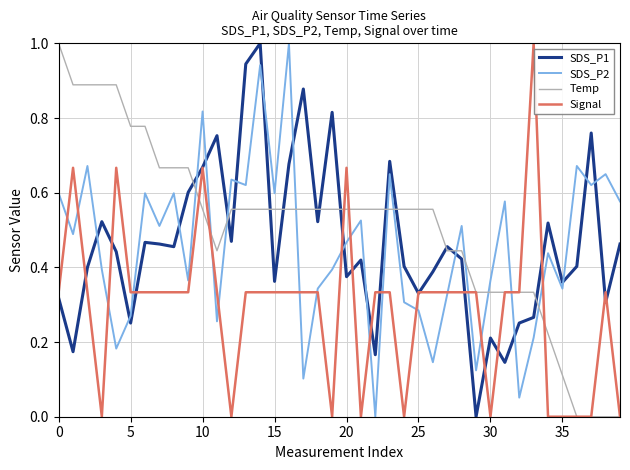

True or false: Temp and SDS_P2 cross at least once.

True